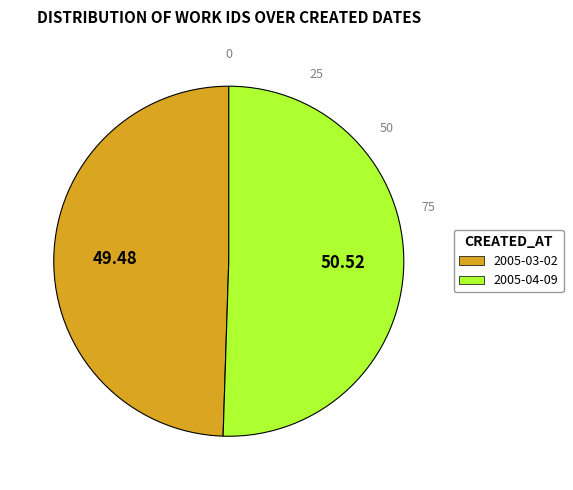

Rank the categories by value from highest to lowest.

2005-04-09, 2005-03-02